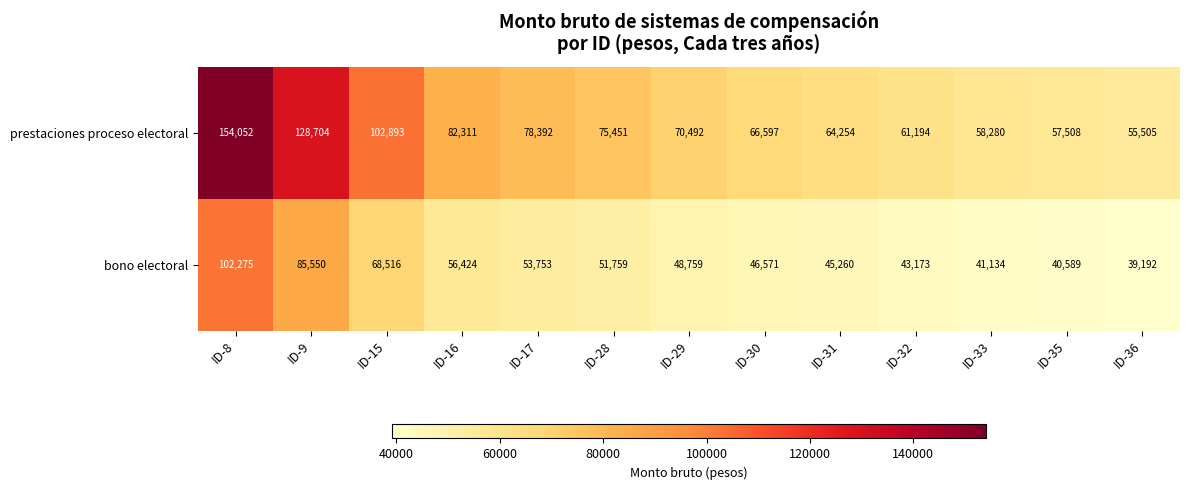

List the series in order of their overall mean, lowest first.

bono electoral, prestaciones proceso electoral